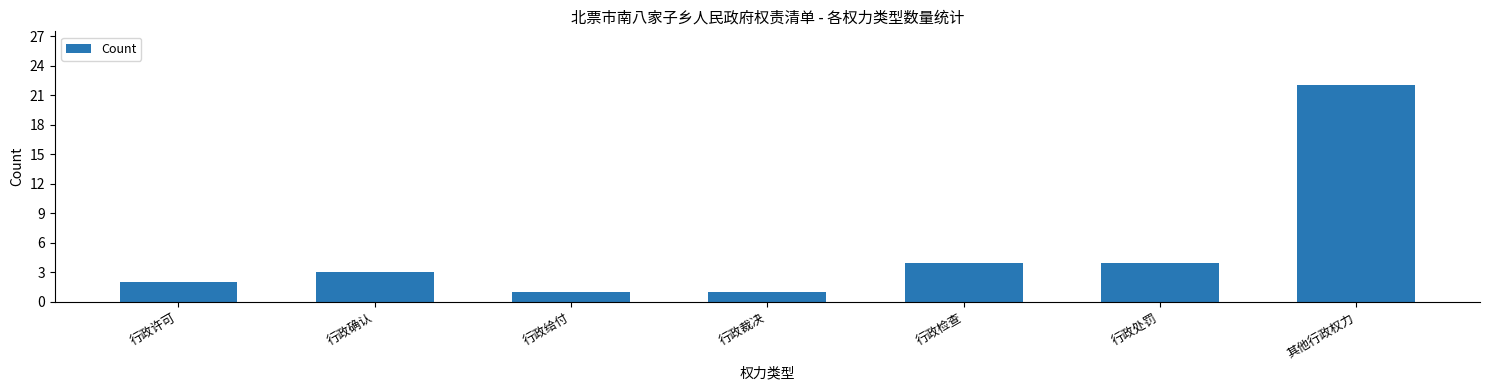

Reading right to left, extract all data points from this chart.

22	4	4	1	1	3	2